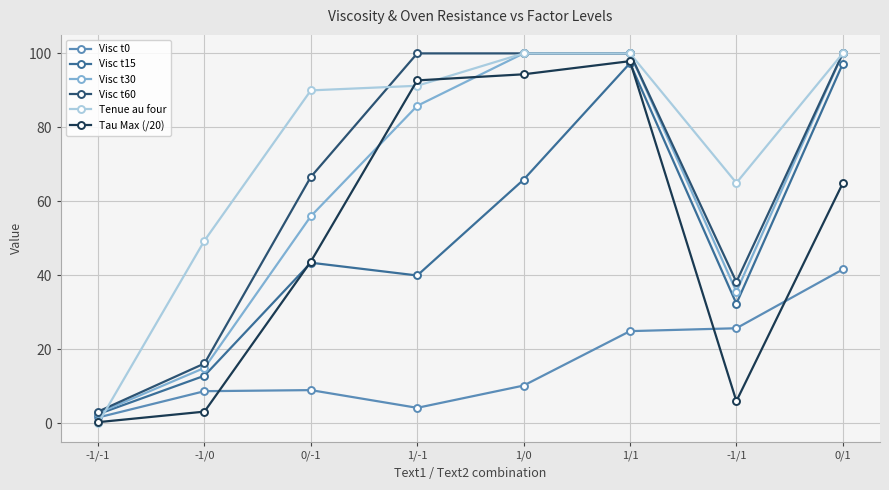

The value of Visc t0 at 0/-1 is 9.0. True or false?

True